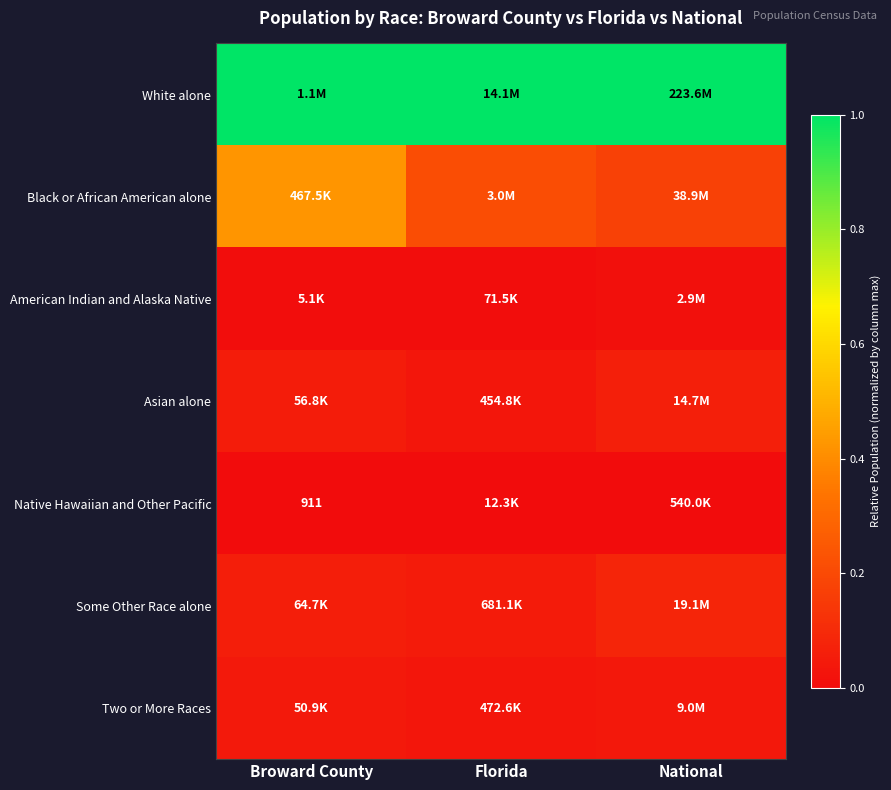

What is the total value across all series at Florida?

1.3